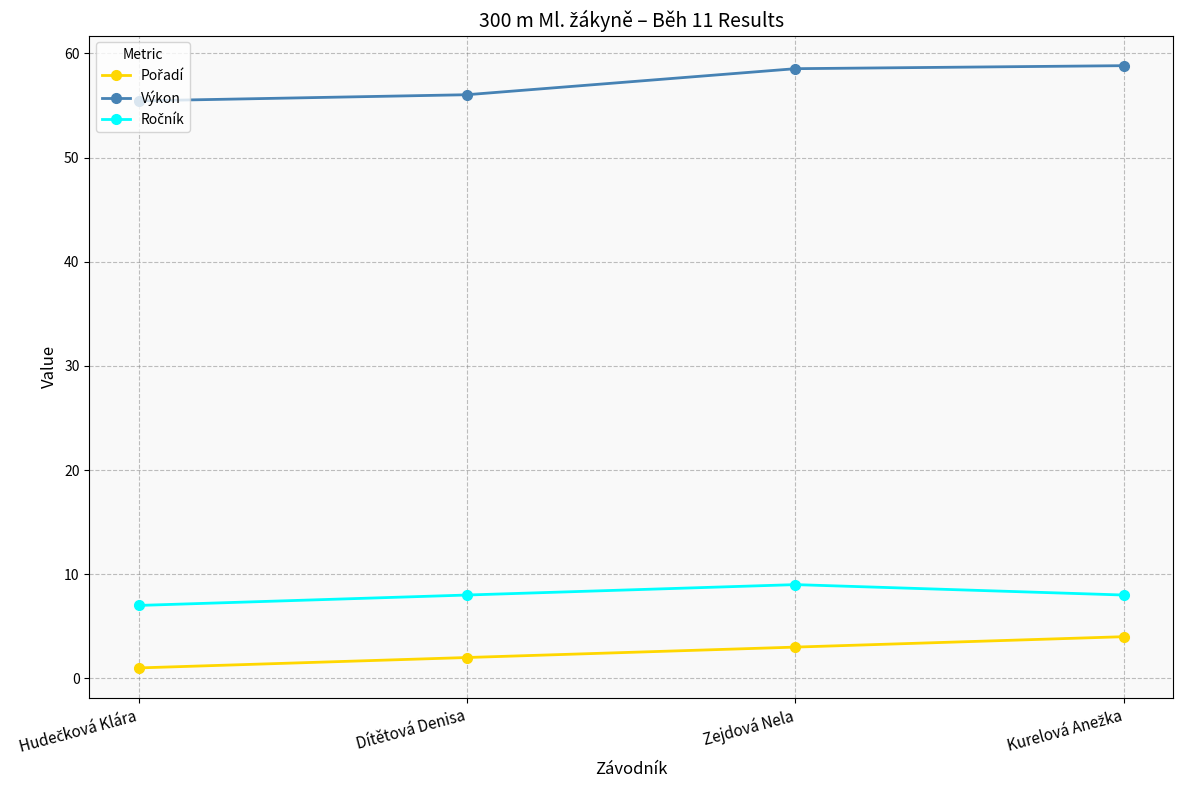

Does the chart display data point markers on the line(s)?

Yes